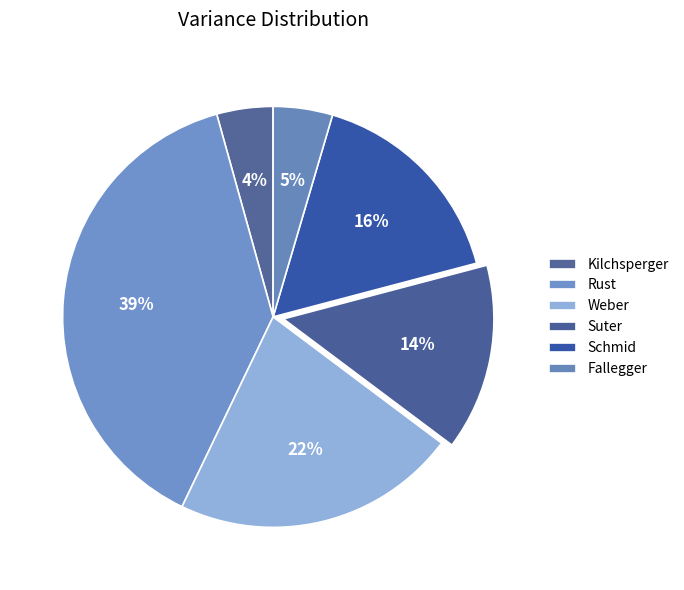

Count the number of slices in the pie.

6